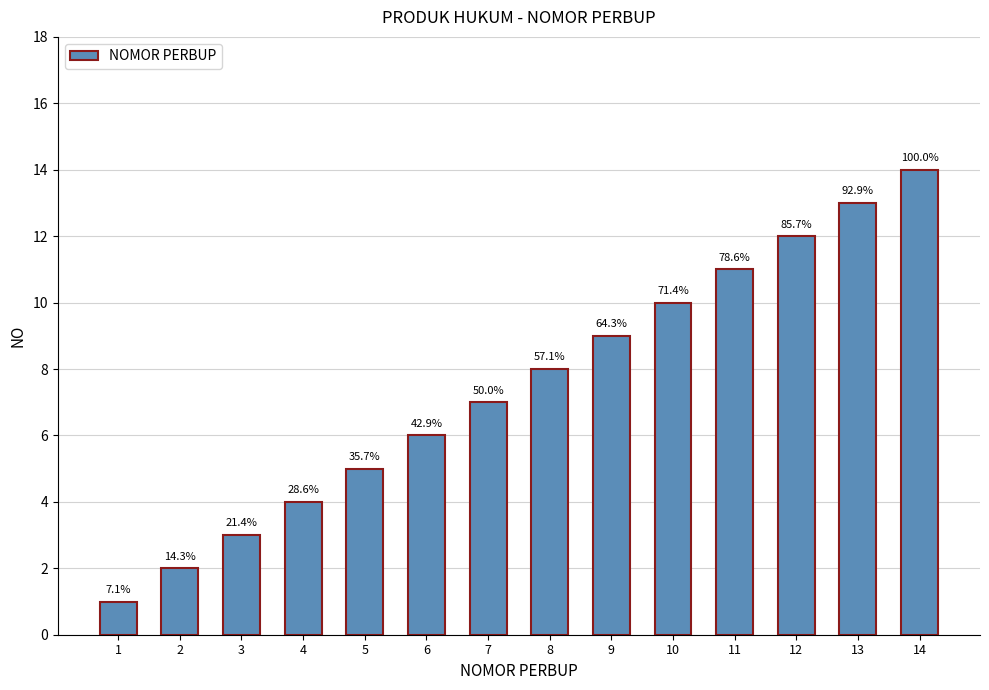

How many bars are there in total?

14